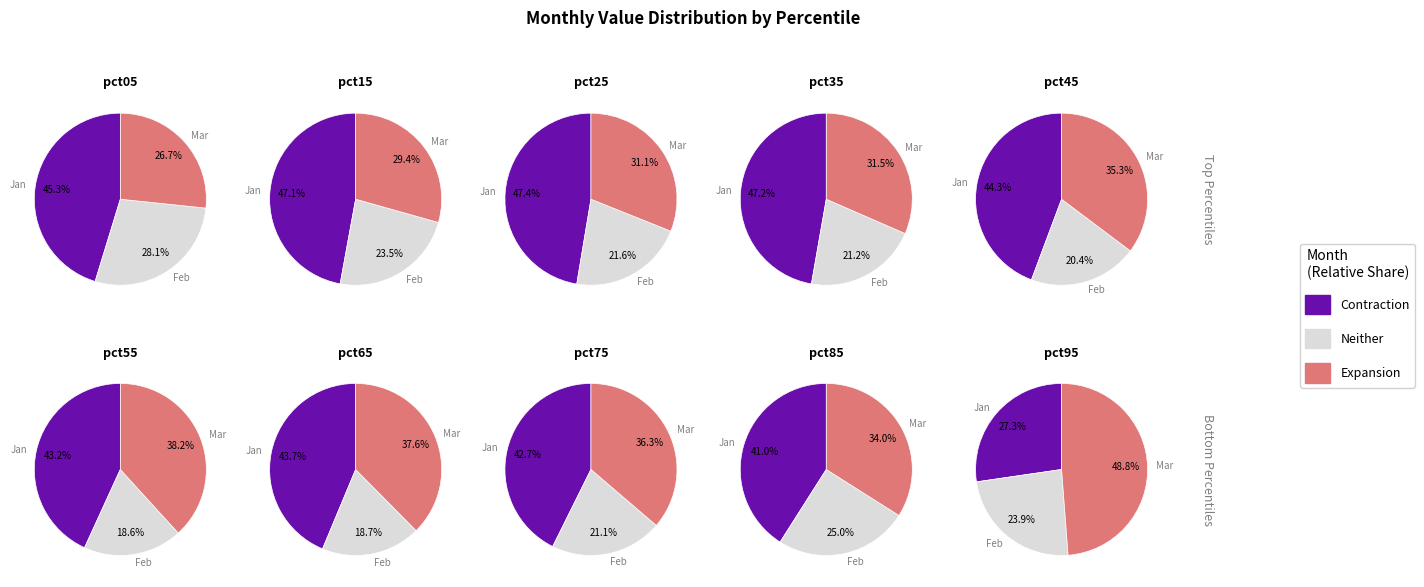

Is pct75 the majority of the pie?

No